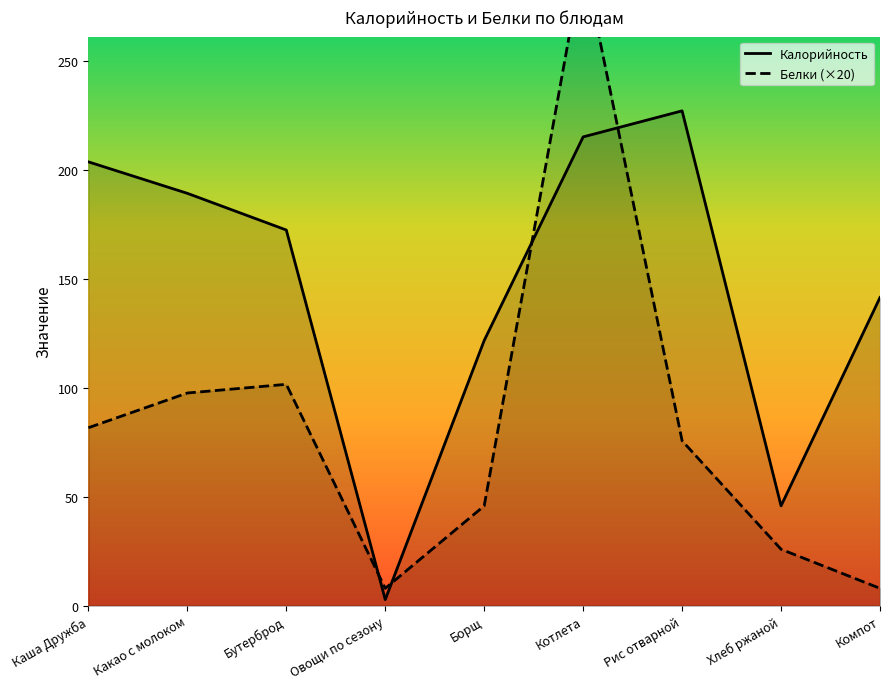

What is the difference between the maximum and minimum values in the Белки (×20) series?

290.0